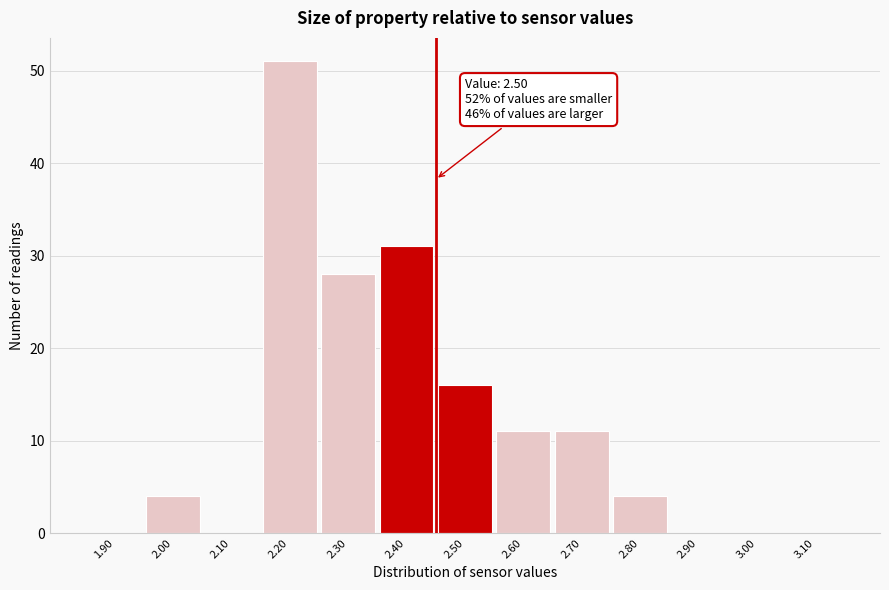

Reading left to right, list all the values displayed in this chart.

1.90=0	2.00=4	2.10=0	2.20=51	2.30=28	2.40=31	2.50=16	2.60=11	2.70=11	2.80=4	2.90=0	3.00=0	3.10=0